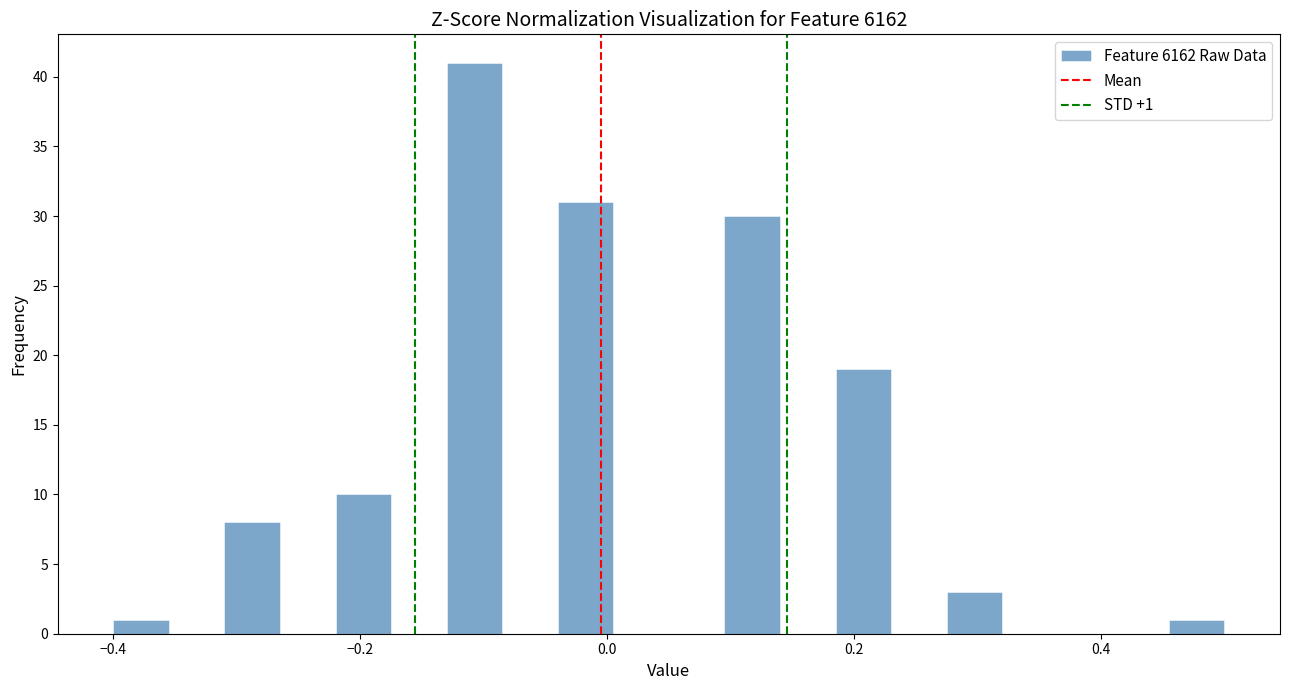

Around what value on the x-axis is the tallest bar? Give the approximate position of its centre, as read against the axis.

-0.10